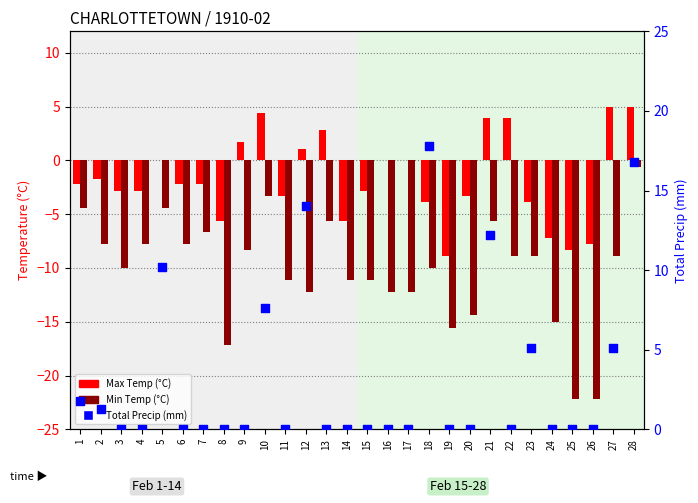

Which series contains the highest Y value?

Total Precip (mm)